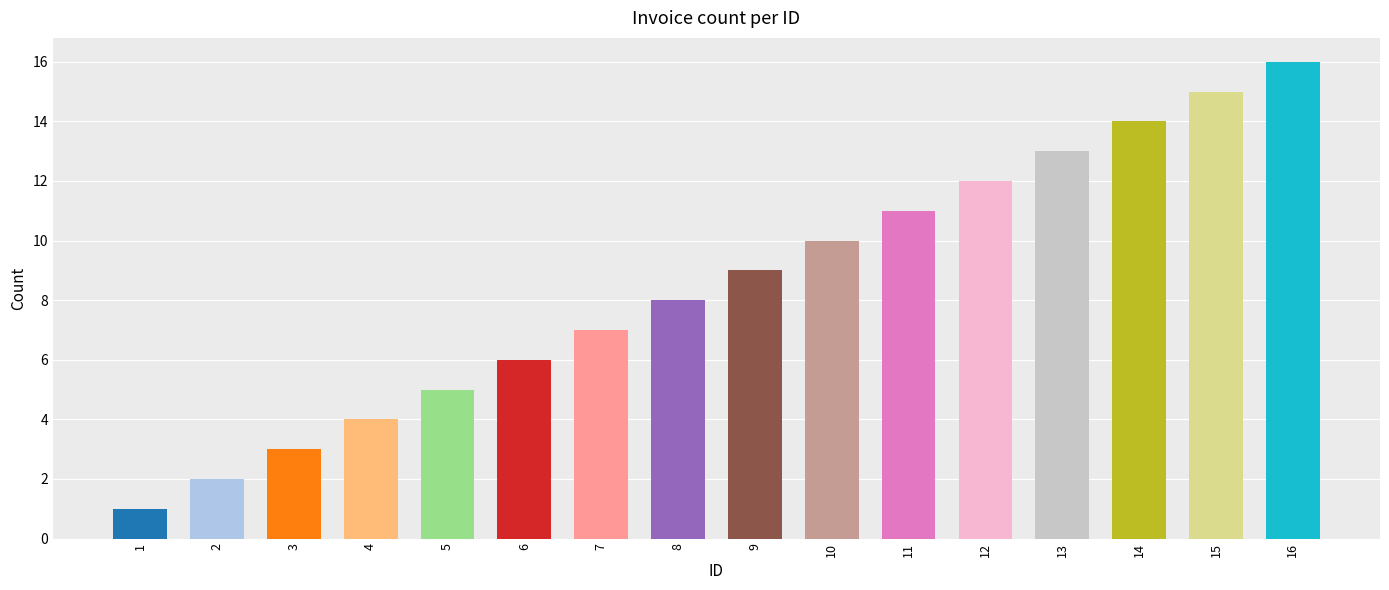

The chart shows a value of 4 at 4. True or false?

True